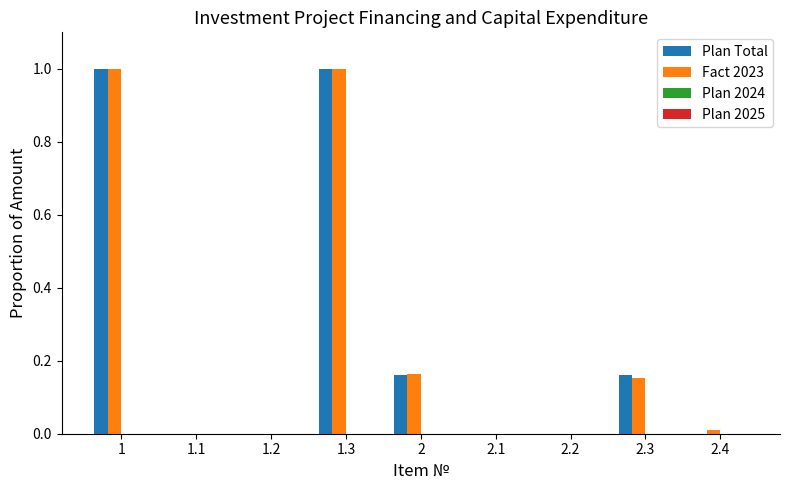

Which series changed the most between 1.1 and 1.3?

Fact 2023